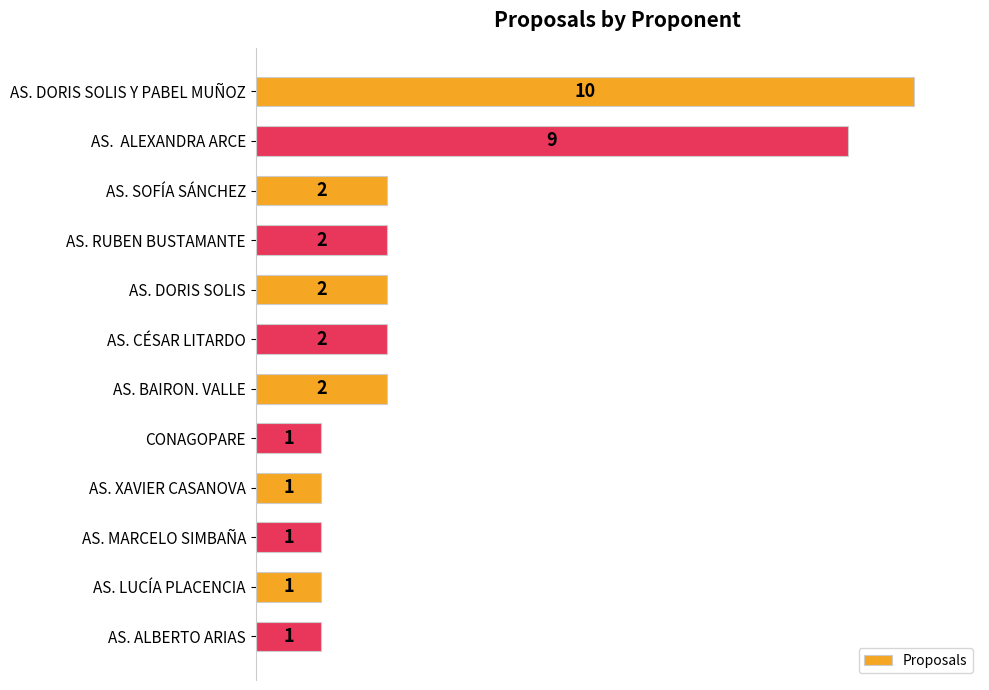

What is the ratio of the value at AS. CÉSAR LITARDO to the value at AS. SOFÍA SÁNCHEZ?

1.0